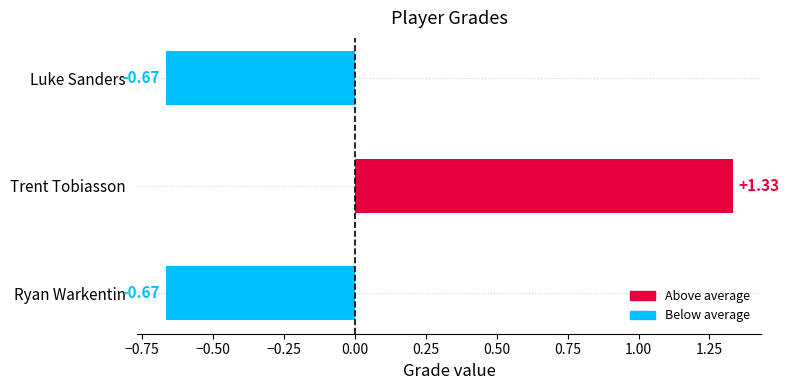

Between Trent Tobiasson and Luke Sanders, which is larger?

Trent Tobiasson